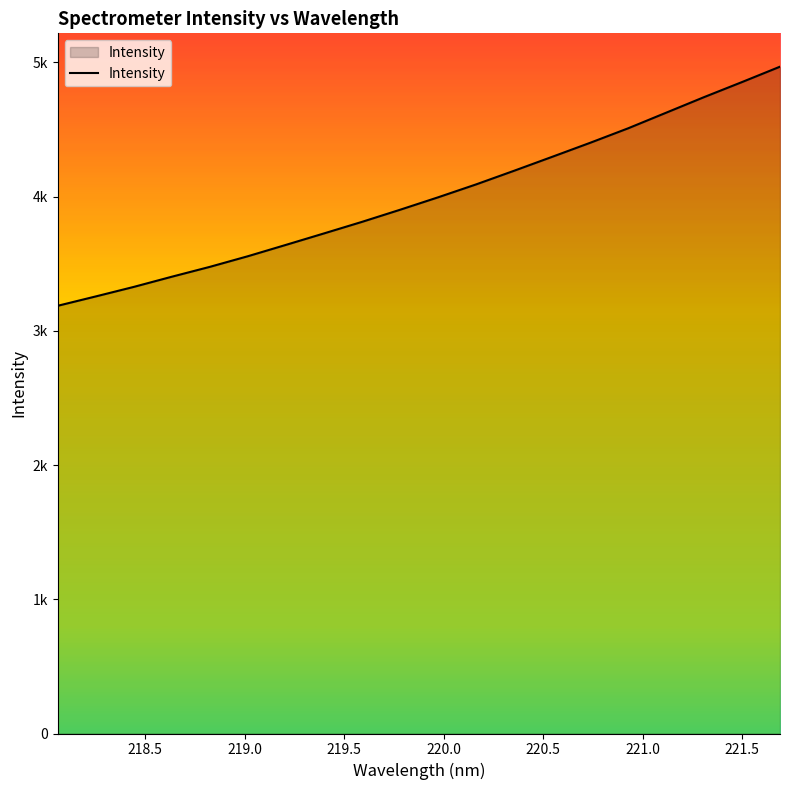

Does the chart display data point markers on the line(s)?

No